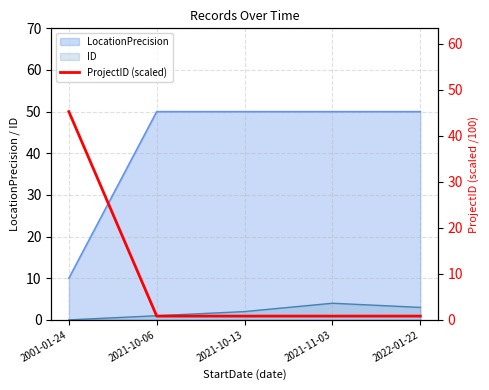

Is it true that the value at 2021-10-13 is 0.3?

False